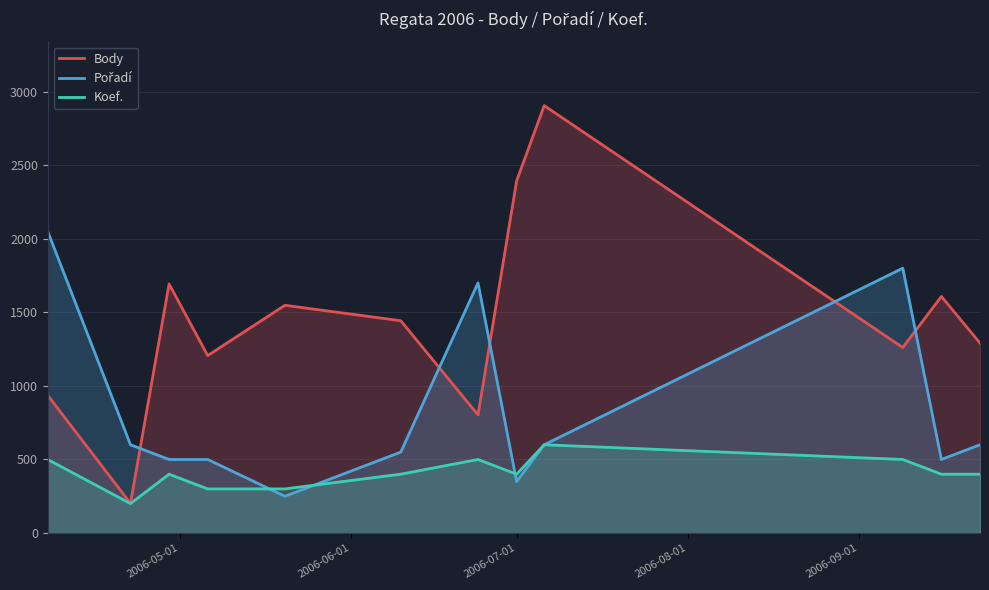

What is the greatest value displayed?

2905